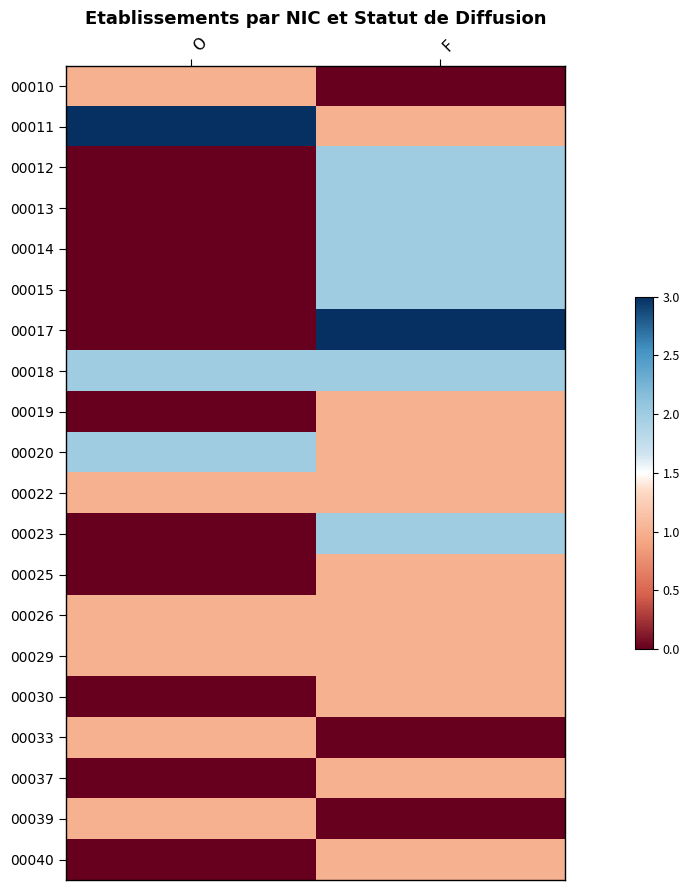

Reading right to left, extract all data points from this chart.

00010: F=-1.0	O=-0.3
00011: F=-0.3	O=1.0
00012: F=0.3	O=-1.0
00013: F=0.3	O=-1.0
00014: F=0.3	O=-1.0
00015: F=0.3	O=-1.0
00017: F=1.0	O=-1.0
00018: F=0.3	O=0.3
00019: F=-0.3	O=-1.0
00020: F=-0.3	O=0.3
00022: F=-0.3	O=-0.3
00023: F=0.3	O=-1.0
00025: F=-0.3	O=-1.0
00026: F=-0.3	O=-0.3
00029: F=-0.3	O=-0.3
00030: F=-0.3	O=-1.0
00033: F=-1.0	O=-0.3
00037: F=-0.3	O=-1.0
00039: F=-1.0	O=-0.3
00040: F=-0.3	O=-1.0